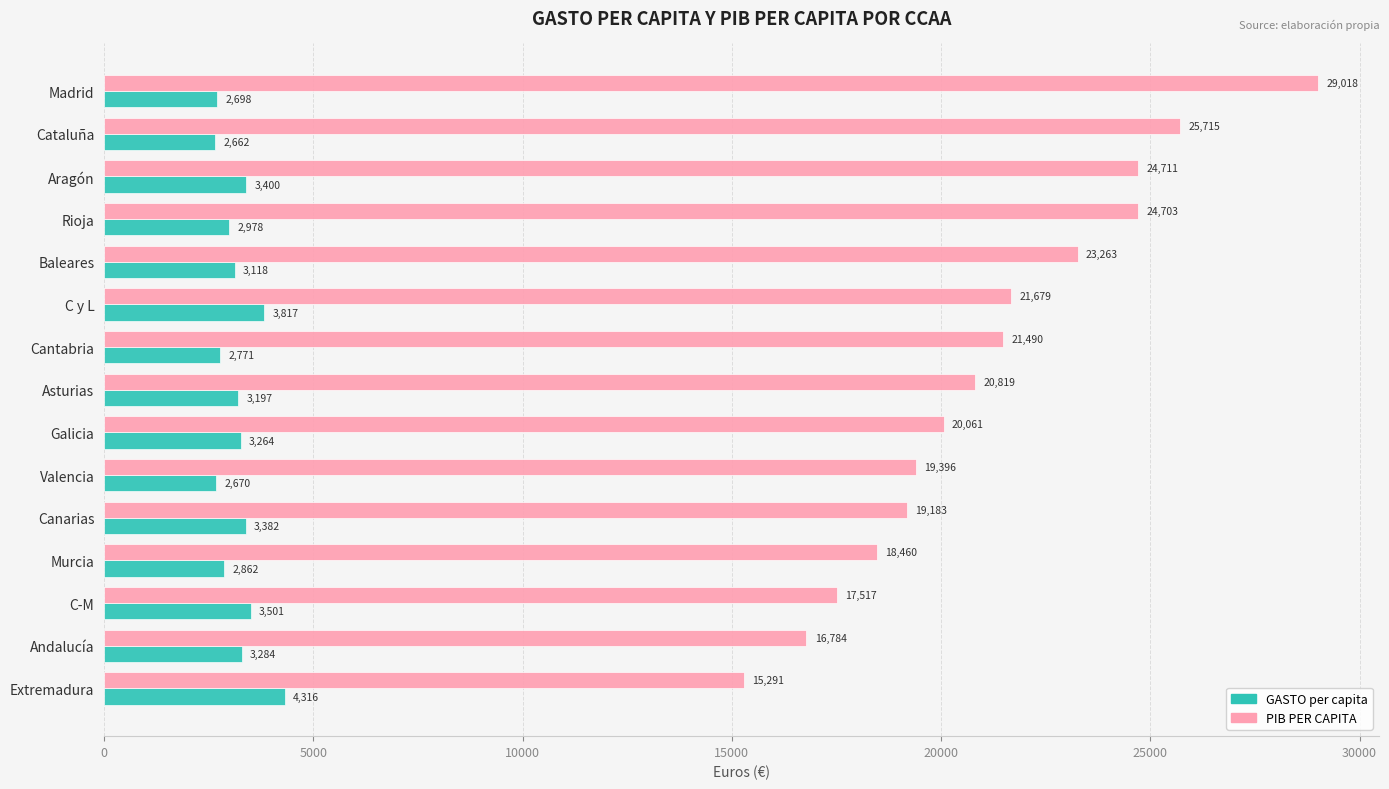

At C y L, list the series in order from smallest to largest.

GASTO per capita, PIB PER CAPITA